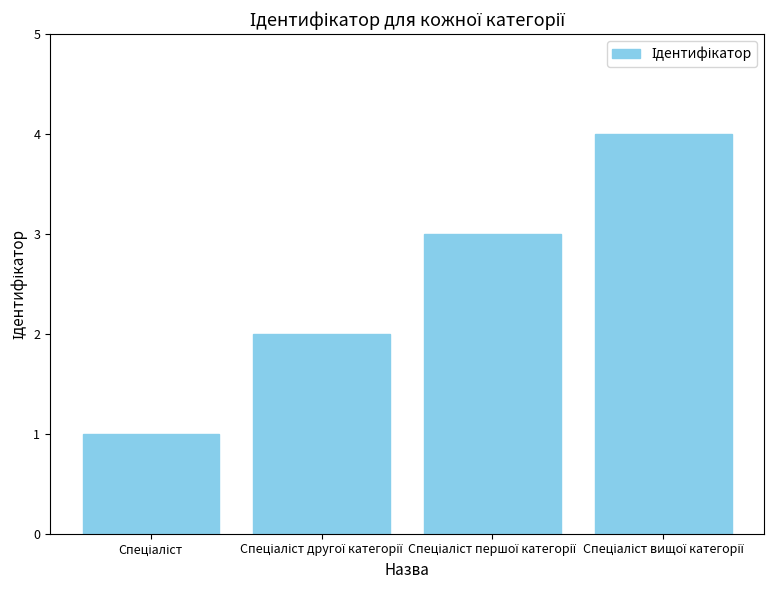

What is the maximum value shown in the chart?

4